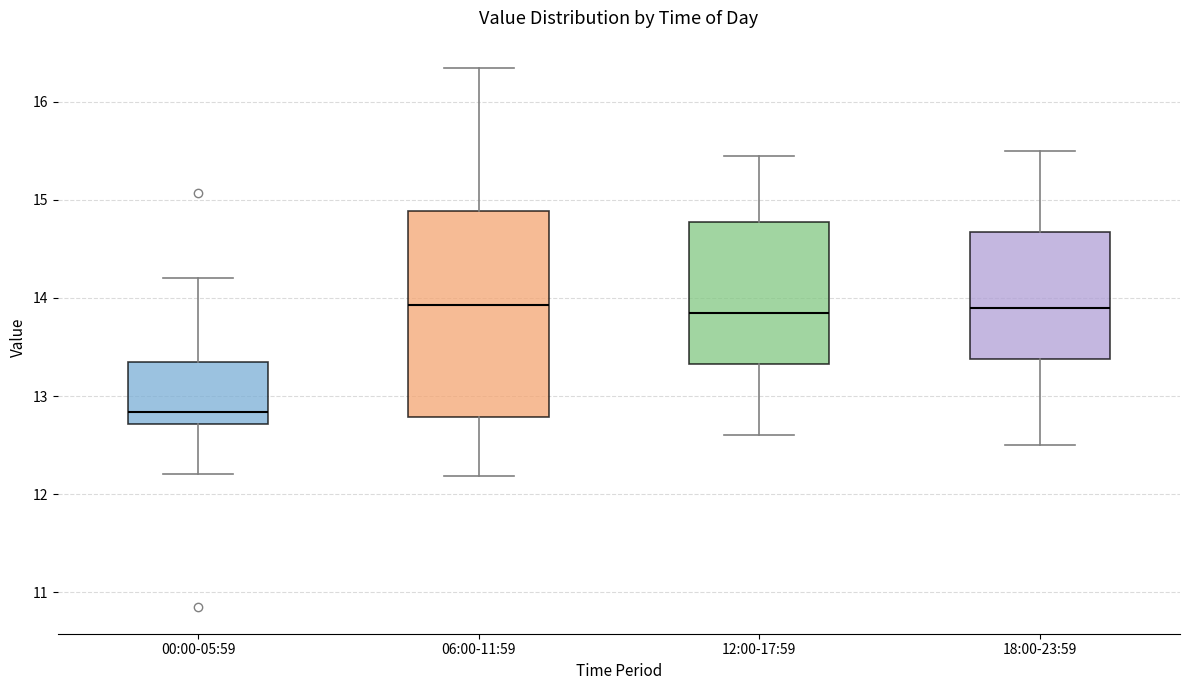

Where is the lower edge of the box for 18:00-23:59 on the y-axis? The values are not printed on the chart, so give them approximately, as read against the axis.

13.4